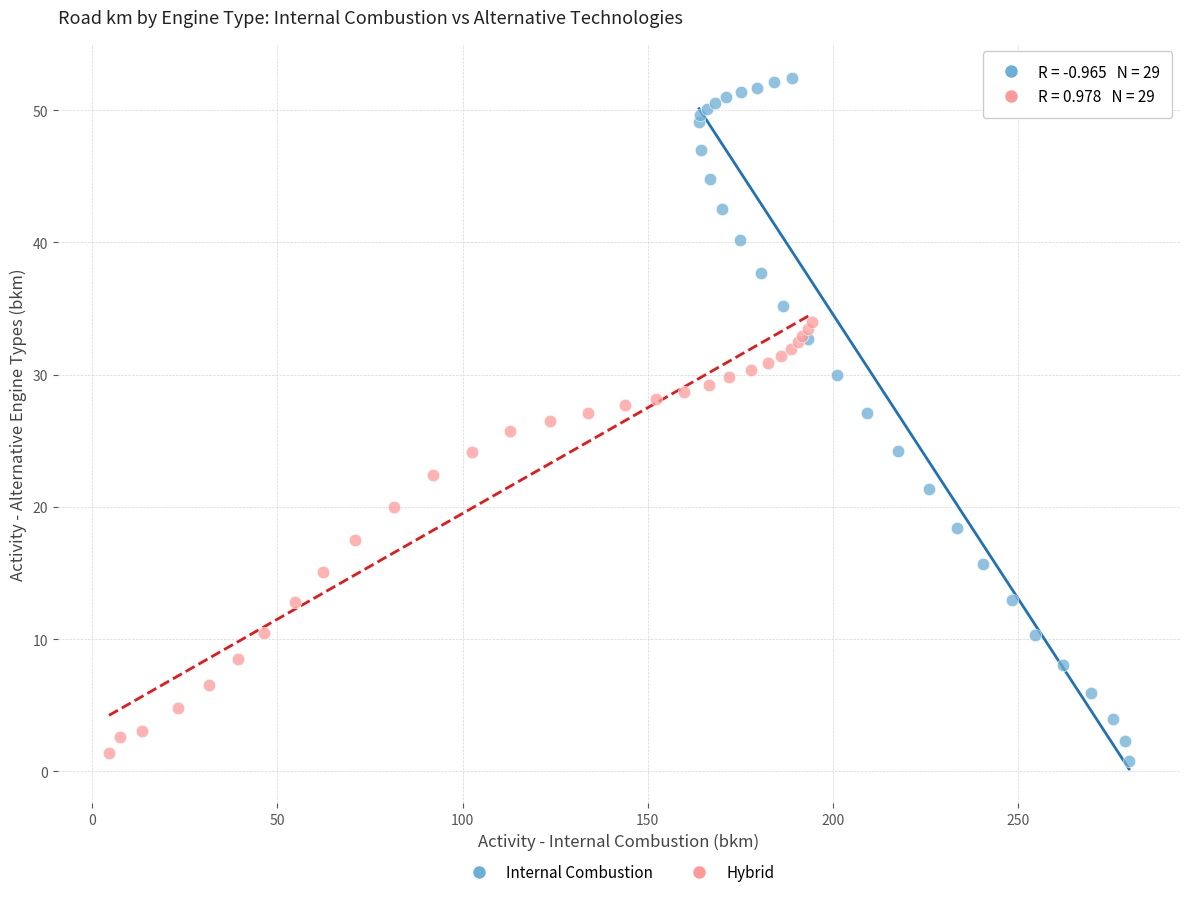

Which series has the largest Y range (max minus min)?

Internal Combustion